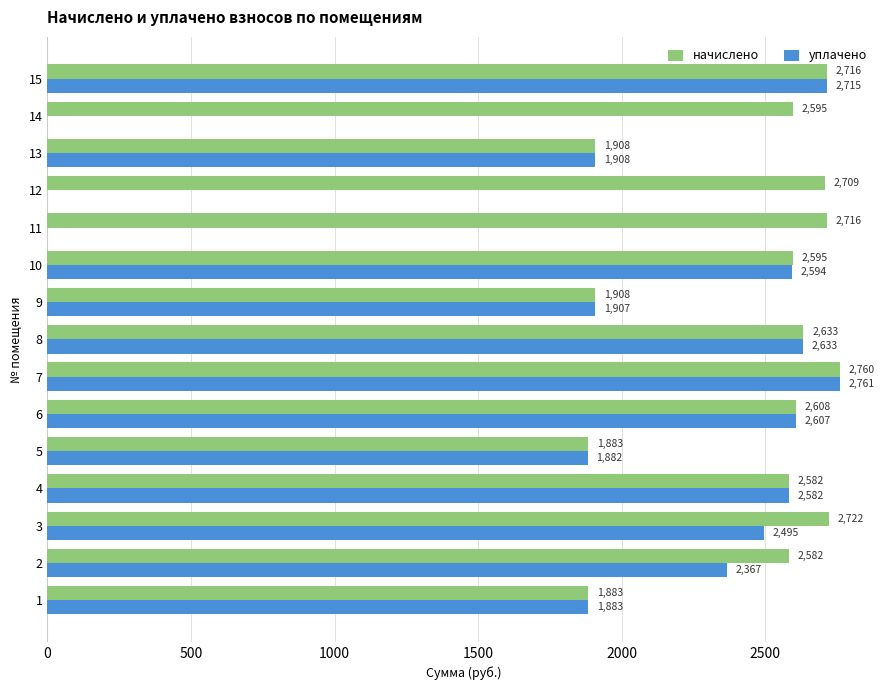

What is the maximum value shown in the chart?

2761.1